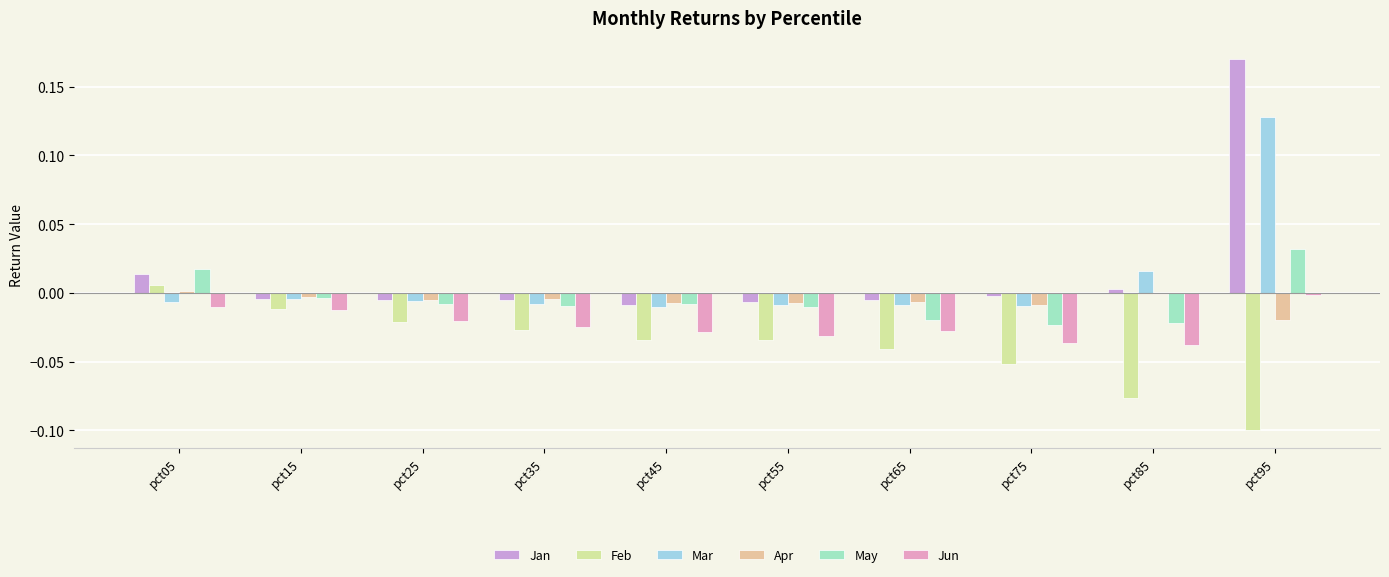

Reading left to right, what are all the values shown in this chart?

Jan: pct05=0.0	pct15=-0.0	pct25=-0.0	pct35=-0.0	pct45=-0.0	pct55=-0.0	pct65=-0.0	pct75=-0.0	pct85=0.0	pct95=0.2
Feb: pct05=0.0	pct15=-0.0	pct25=-0.0	pct35=-0.0	pct45=-0.0	pct55=-0.0	pct65=-0.0	pct75=-0.1	pct85=-0.1	pct95=-0.1
Mar: pct05=-0.0	pct15=-0.0	pct25=-0.0	pct35=-0.0	pct45=-0.0	pct55=-0.0	pct65=-0.0	pct75=-0.0	pct85=0.0	pct95=0.1
Apr: pct05=0.0	pct15=-0.0	pct25=-0.0	pct35=-0.0	pct45=-0.0	pct55=-0.0	pct65=-0.0	pct75=-0.0	pct85=-0.0	pct95=-0.0
May: pct05=0.0	pct15=-0.0	pct25=-0.0	pct35=-0.0	pct45=-0.0	pct55=-0.0	pct65=-0.0	pct75=-0.0	pct85=-0.0	pct95=0.0
Jun: pct05=-0.0	pct15=-0.0	pct25=-0.0	pct35=-0.0	pct45=-0.0	pct55=-0.0	pct65=-0.0	pct75=-0.0	pct85=-0.0	pct95=-0.0